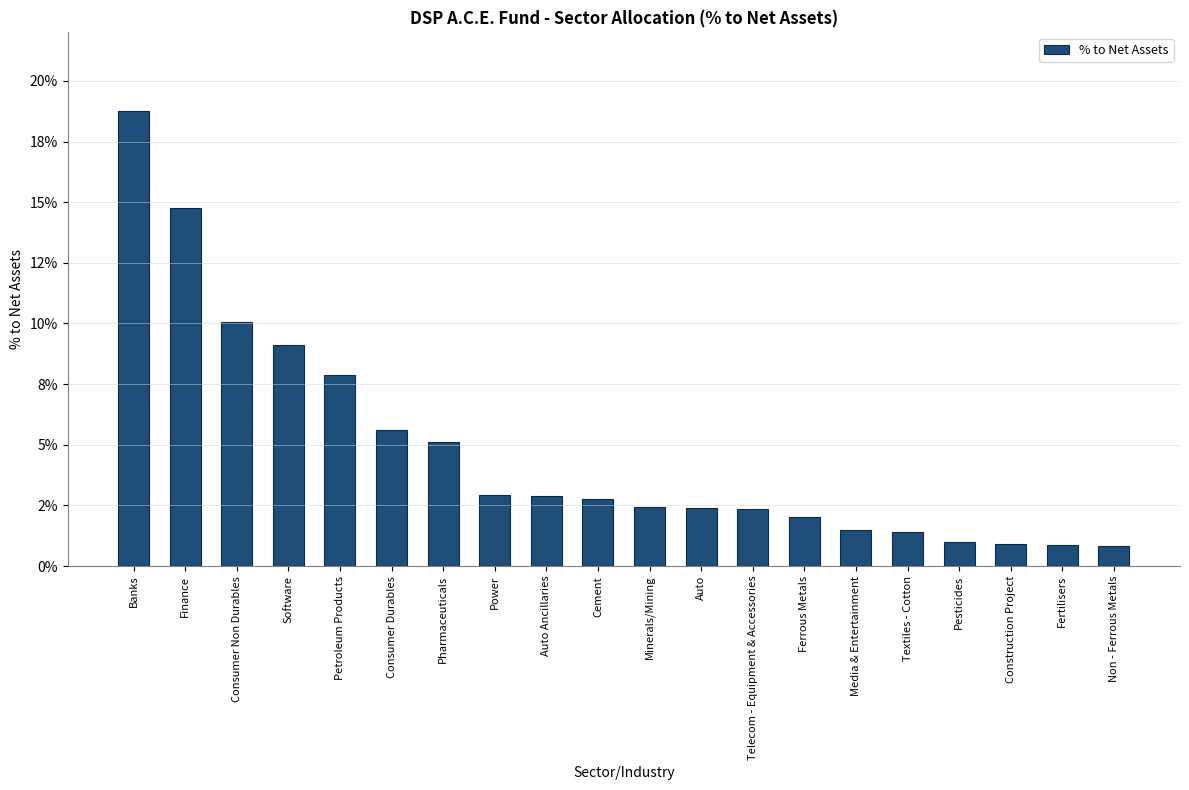

List the labels in order of value, largest first.

Banks, Finance, Consumer Non Durables, Software, Petroleum Products, Consumer Durables, Pharmaceuticals, Power, Auto Ancillaries, Cement, Minerals/Mining, Auto, Telecom - Equipment & Accessories, Ferrous Metals, Media & Entertainment, Textiles - Cotton, Pesticides, Construction Project, Fertilisers, Non - Ferrous Metals